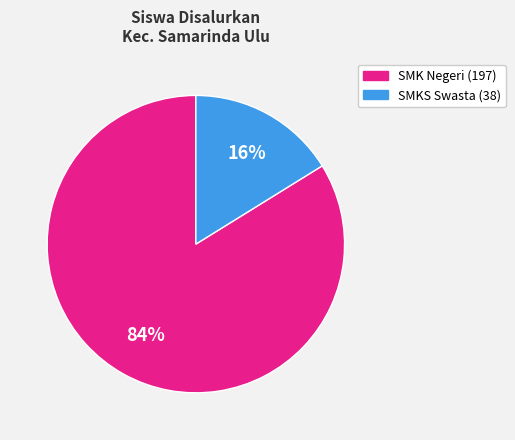

To the nearest percent, what is the difference between the largest and smallest slice percentages?

68%